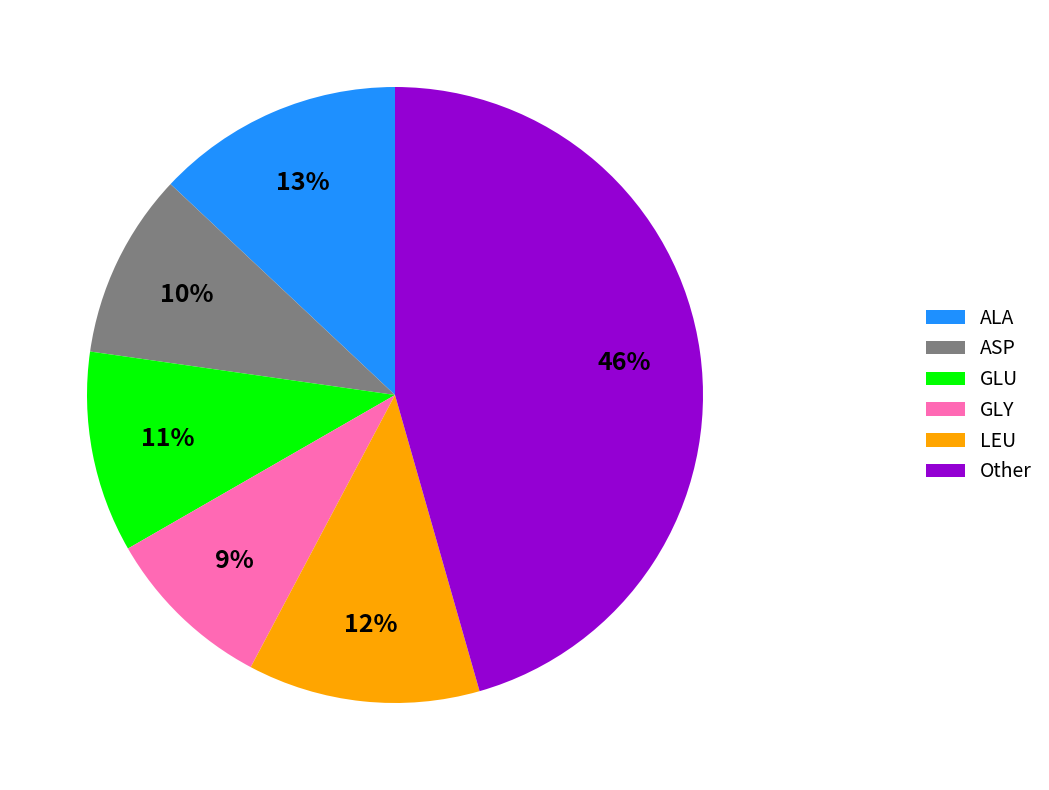

True or false: ASP accounts for 21% of the total.

False